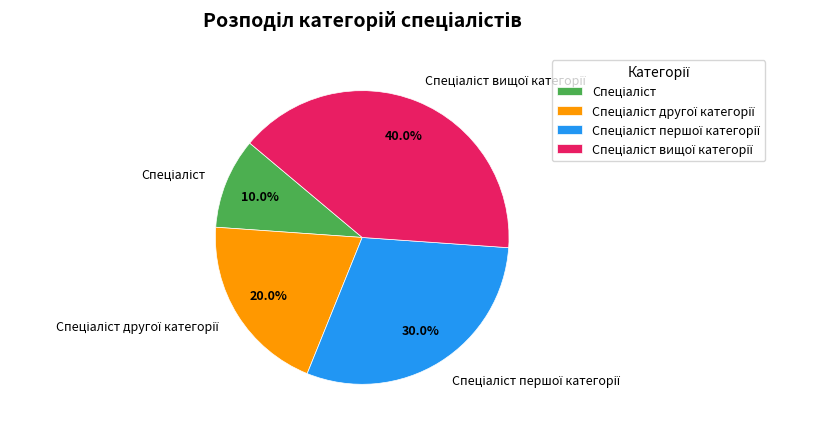

Is there any slice that represents more than half of the pie?

No